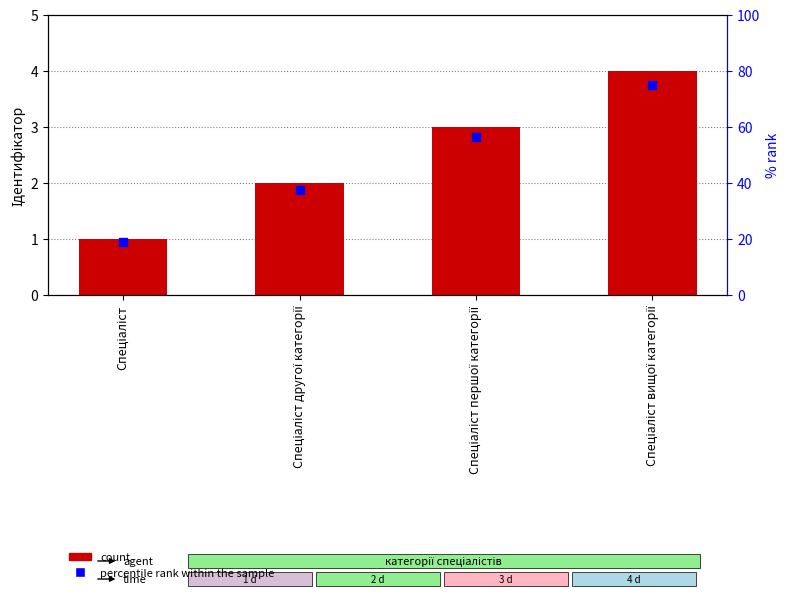

At how many categories does at least one series exceed 64?

1